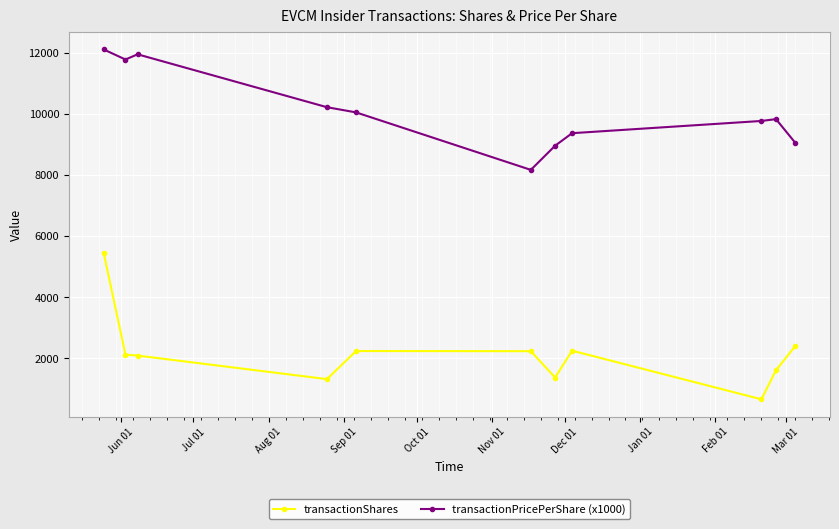

True or false: transactionShares has more than 0 interior local peaks.

True